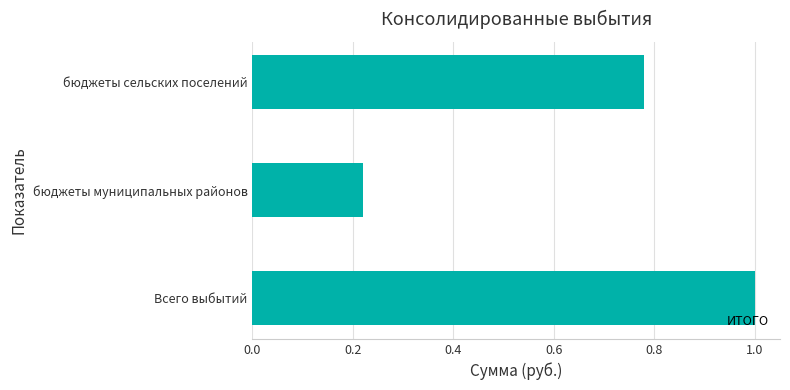

What is the average value?

0.7